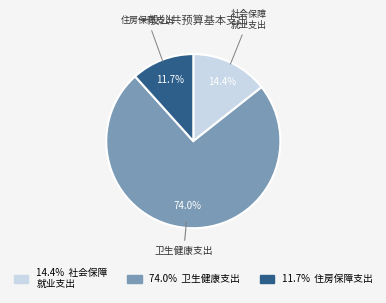

Is there a majority slice in this chart?

Yes